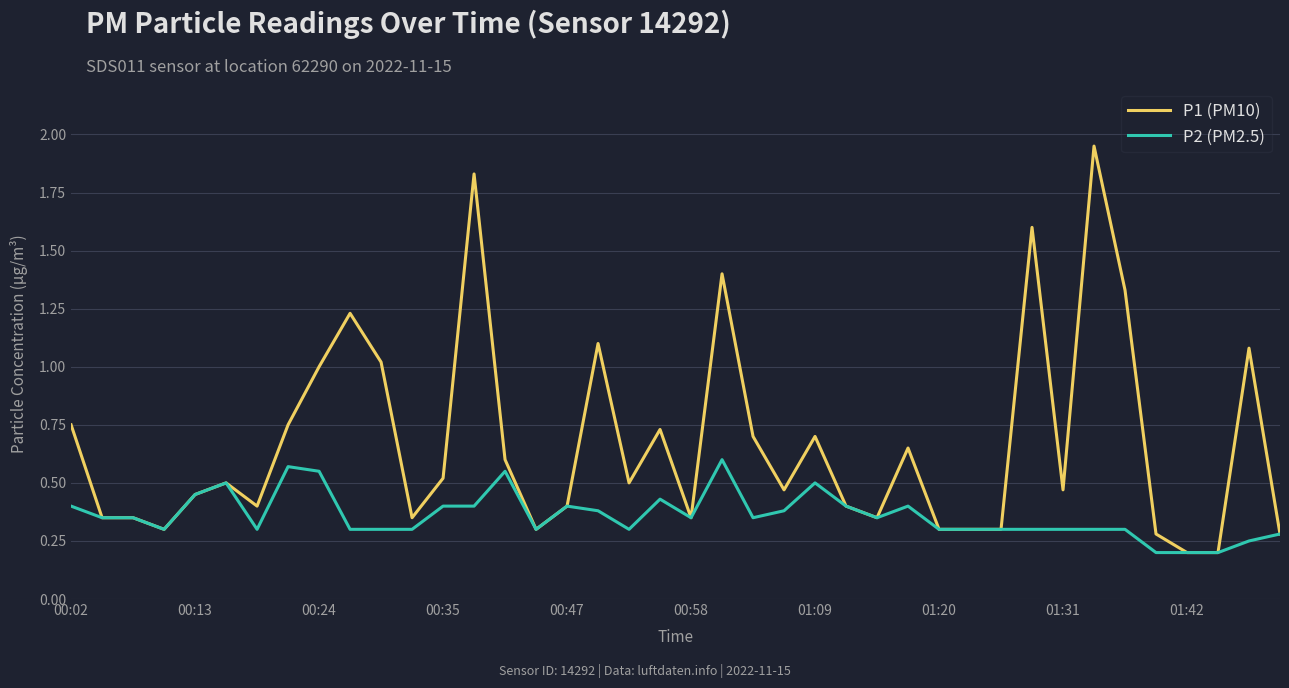

How many P2 (PM2.5) values are between 0 and 1?

40